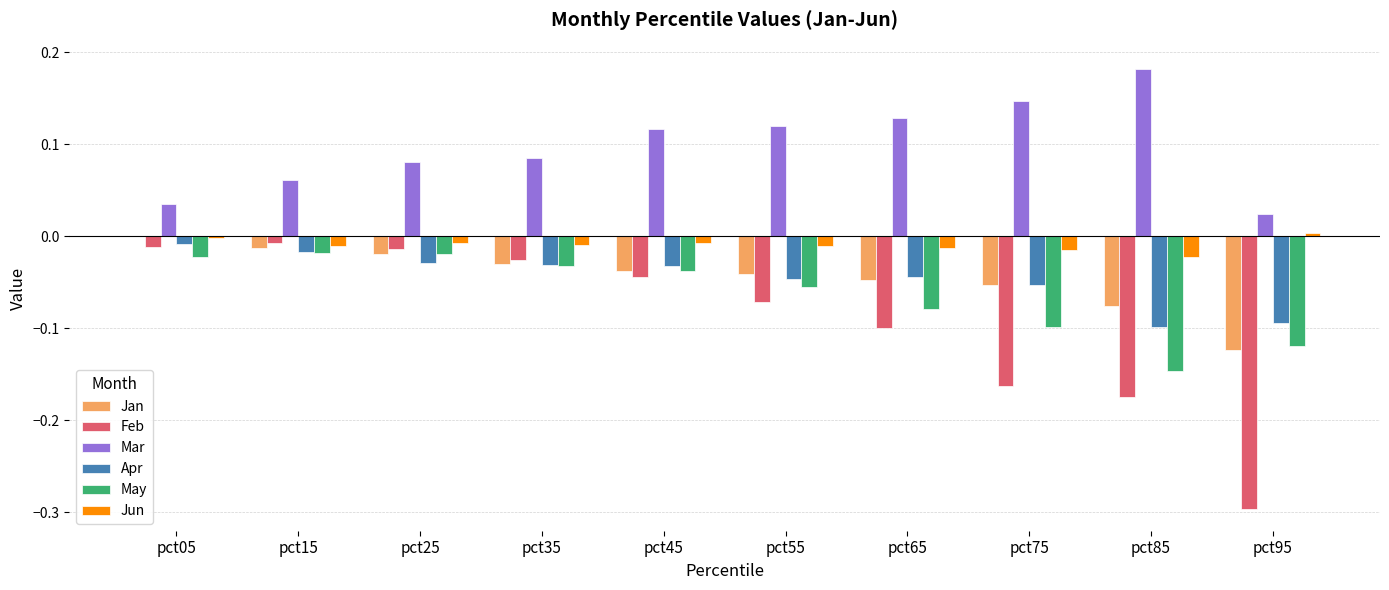

Which category has the highest value in the Mar series?

pct85